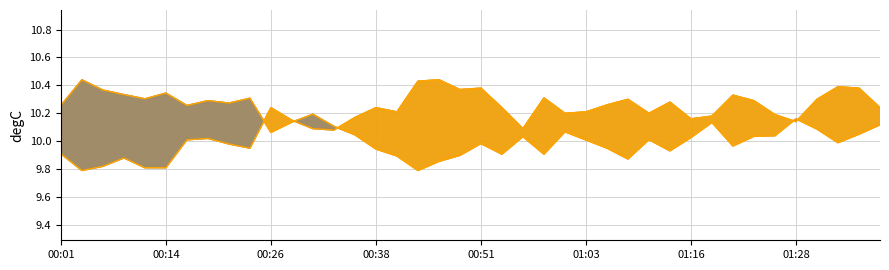

Which series has the largest total across all categories?

temperature